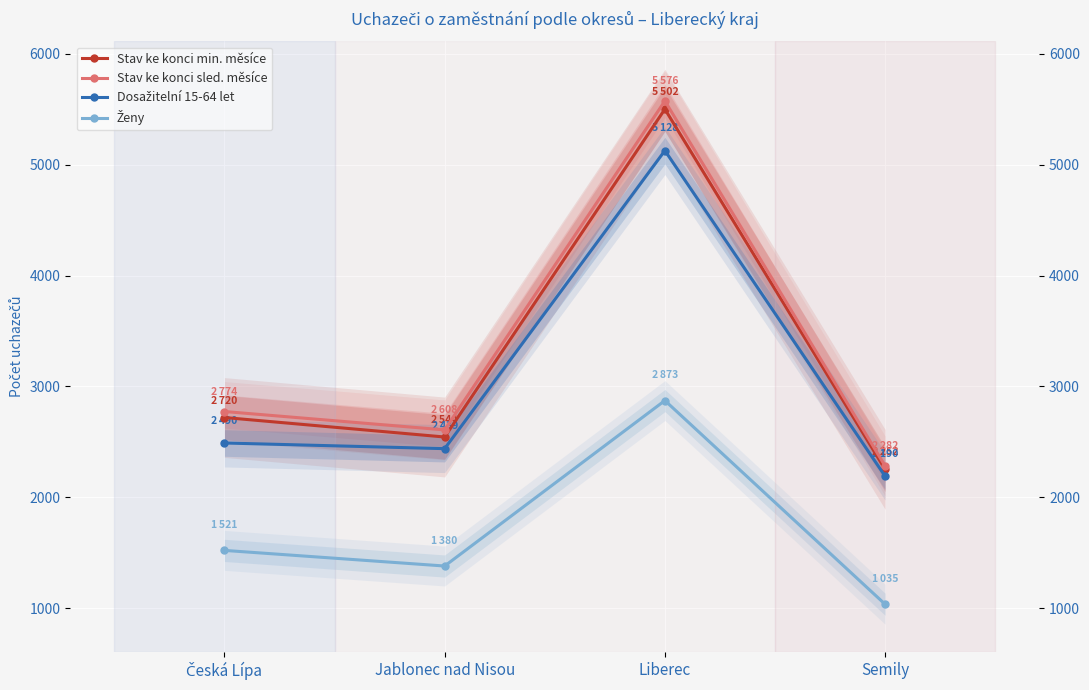

At which category does Dosažitelní 15-64 let reach its first local peak?

Liberec